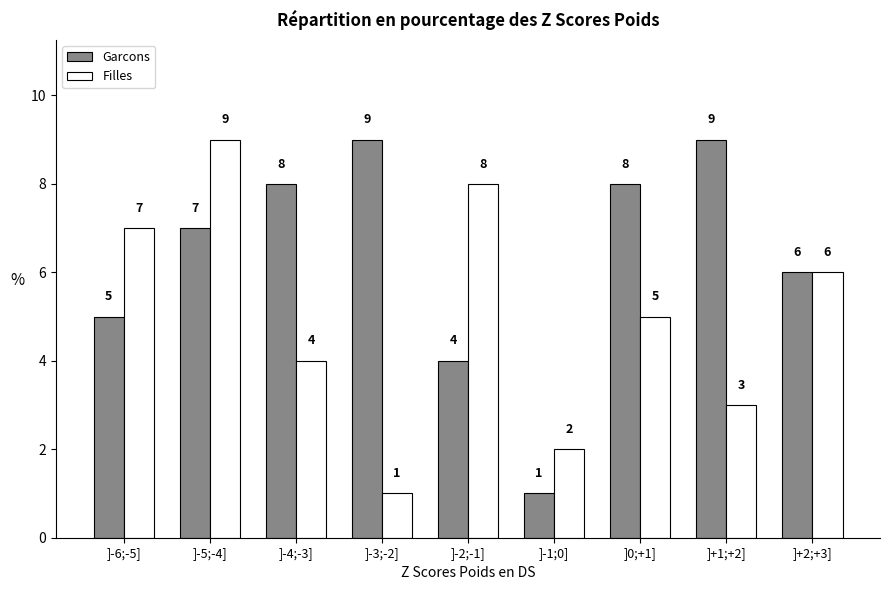

Reading left to right, list all the values displayed in this chart.

Garcons: 5	7	8	9	4	1	8	9	6
Filles: 7	9	4	1	8	2	5	3	6